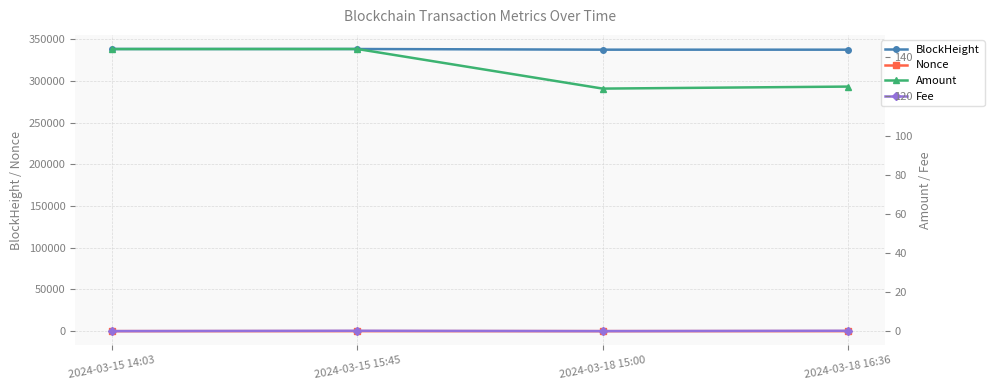

True or false: Amount and Nonce intersect in this chart.

False